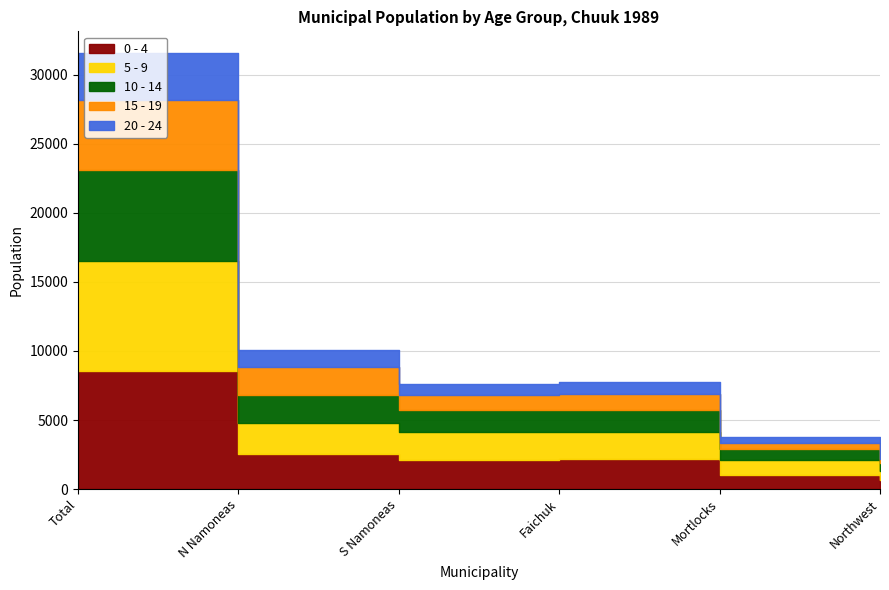

What is the average value of the 20 - 24 series?

1134